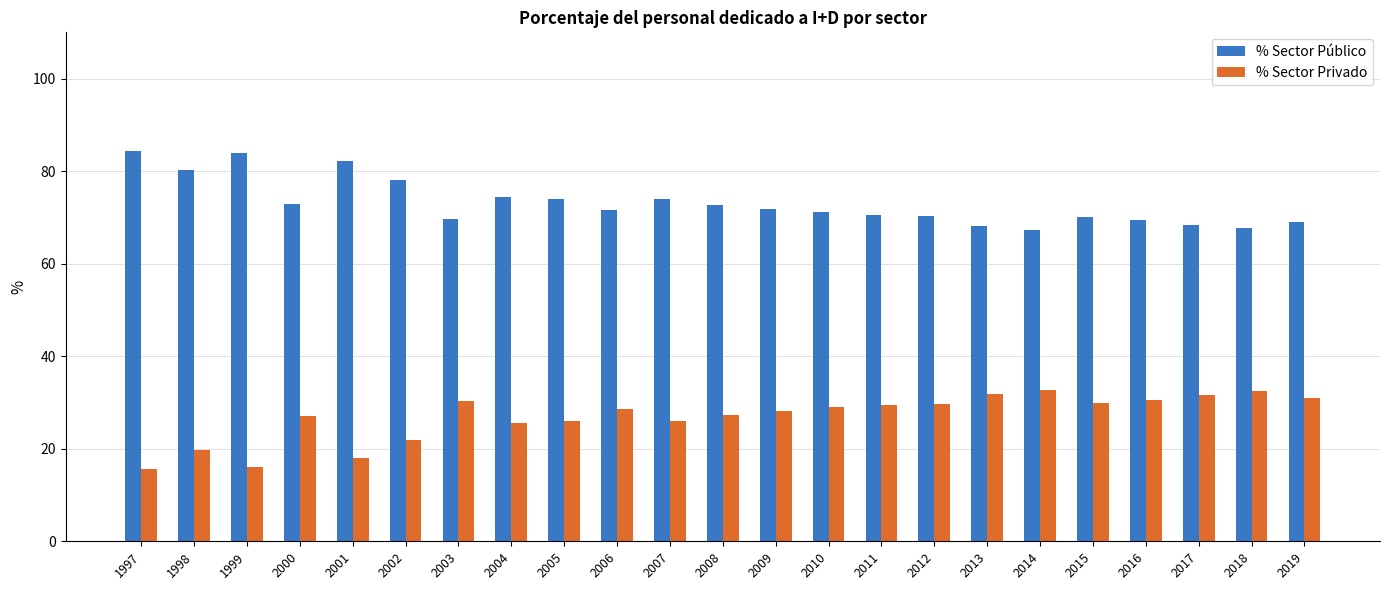

What is the sum of the % Sector Privado values at 1997 and 2002?

37.6